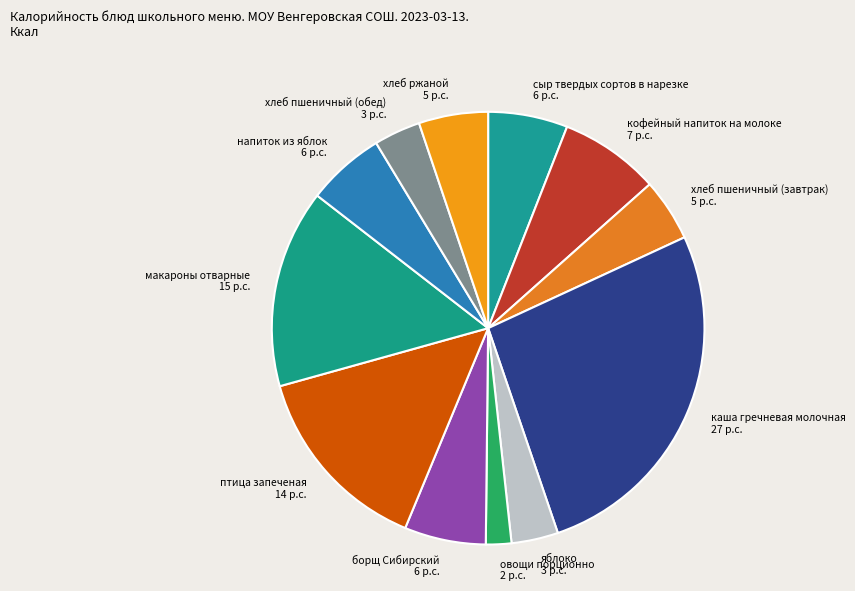

Combined, do птица запеченая and хлеб пшеничный (обед) account for over 50%?

No